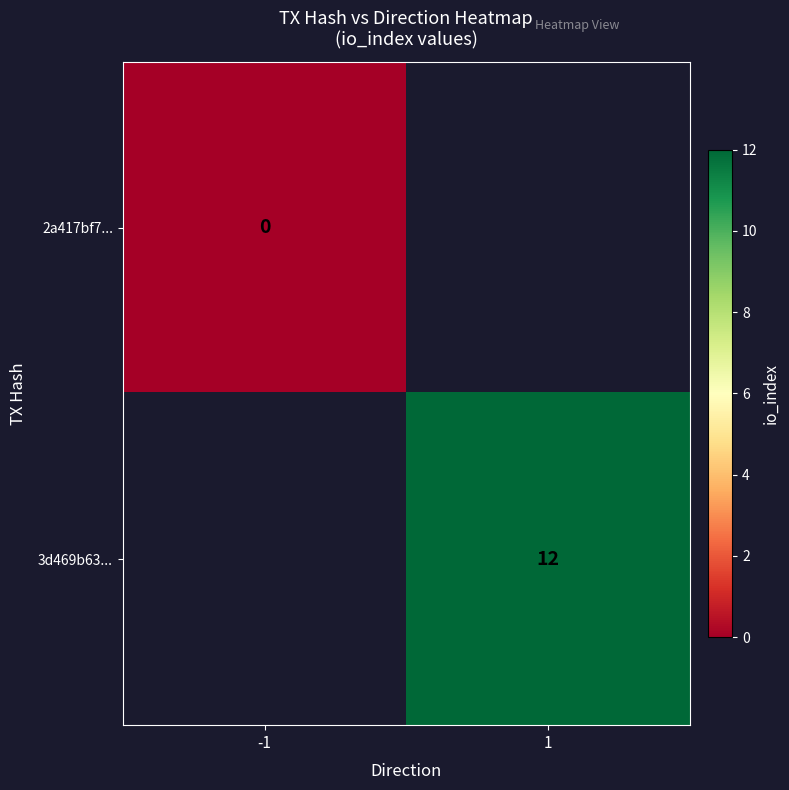

True or false: 3d469b63... has a value of 12 at 1.

True